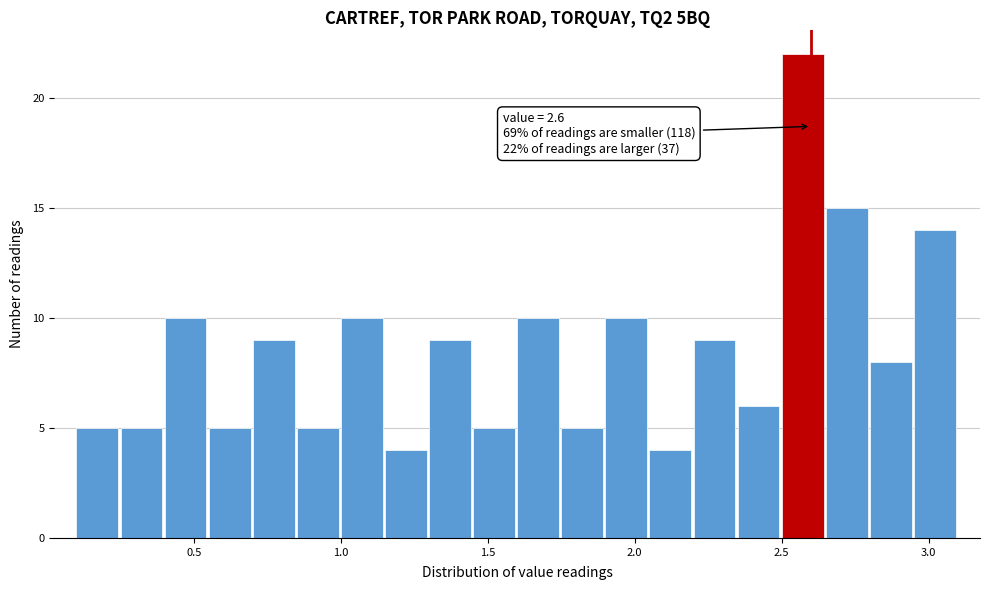

Around what value on the x-axis is the tallest bar? Give the approximate position of its centre, as read against the axis.

2.55